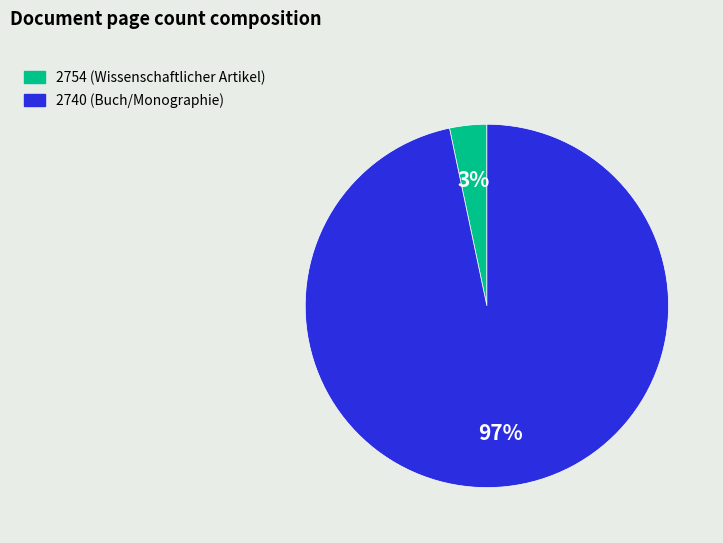

Combined, do 2754 (Wissenschaftlicher Artikel) and 2740 (Buch/Monographie) account for over 50%?

Yes